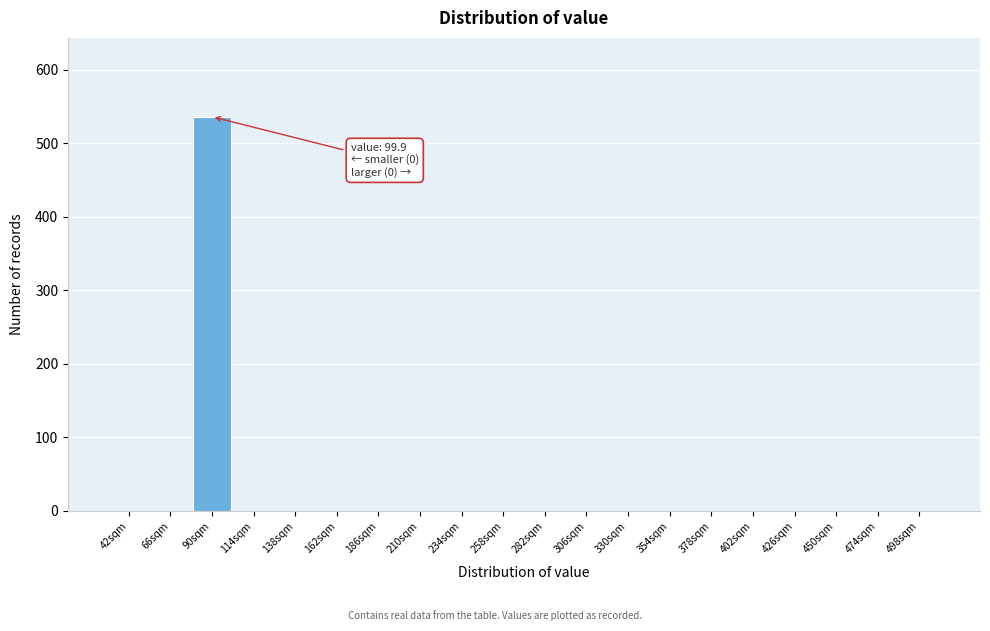

Reading right to left, extract all data points from this chart.

498sqm=0	474sqm=0	450sqm=0	426sqm=0	402sqm=0	378sqm=0	354sqm=0	330sqm=0	306sqm=0	282sqm=0	258sqm=0	234sqm=0	210sqm=0	186sqm=0	162sqm=0	138sqm=0	114sqm=0	90sqm=536	66sqm=0	42sqm=0